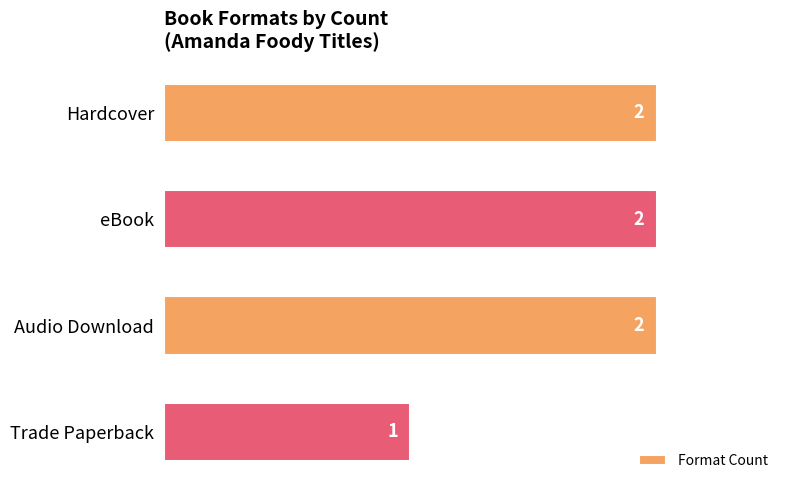

Reading top to bottom, list all the values displayed in this chart.

Hardcover=2	eBook=2	Audio Download=2	Trade Paperback=1